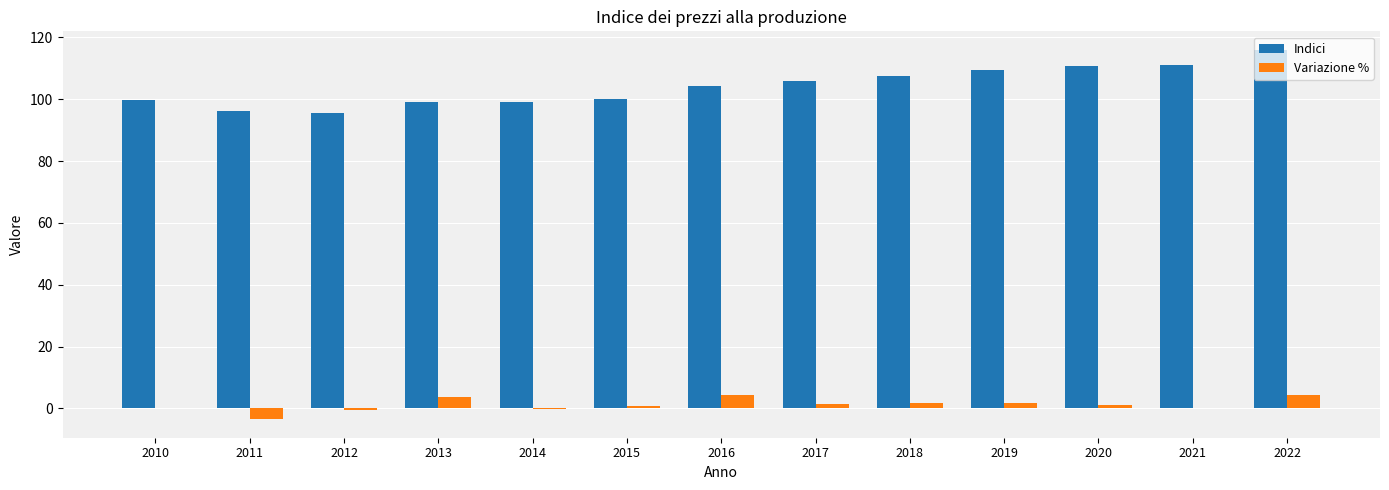

Is the value of Variazione % at 2013 greater than the value of Indici at 2013?

No